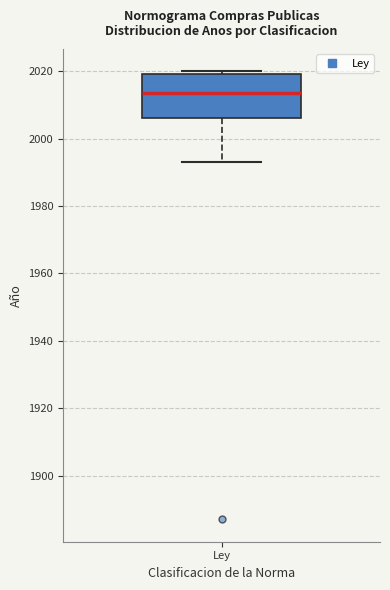

Transcribe this box plot: give where the median line is, the range the box spans, and where the two whiskers end, as read against the y-axis. The values are not printed on the chart, so give them approximately, as read against the axis.

median 2014, box 2006 to 2020, whiskers 1994 to 2020 (just above the box's upper edge)